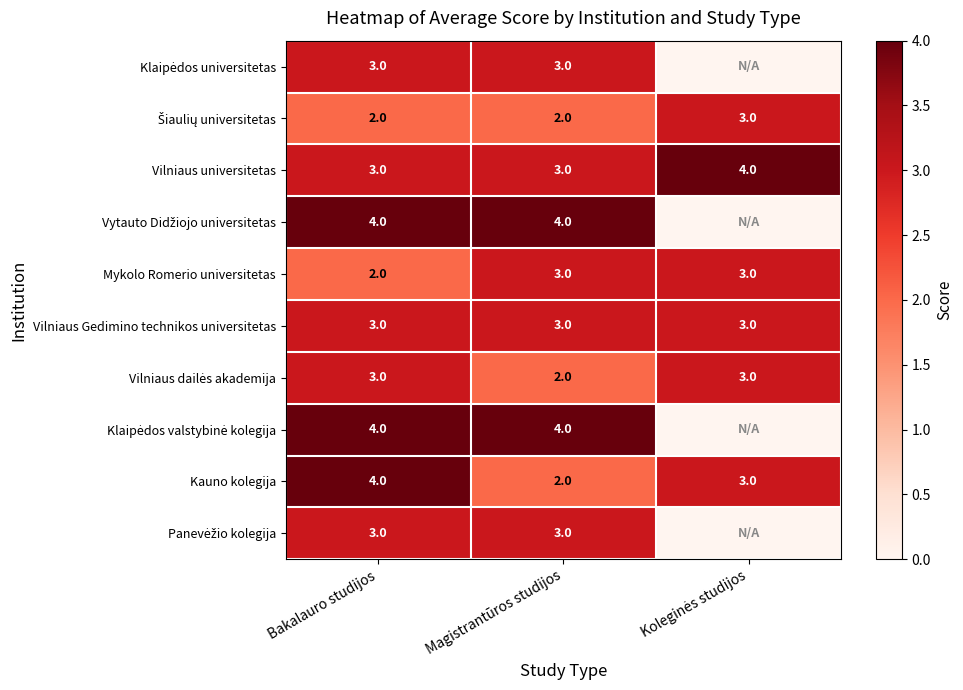

True or false: Kauno kolegija has a value of 0 at Magistrantūros studijos.

False